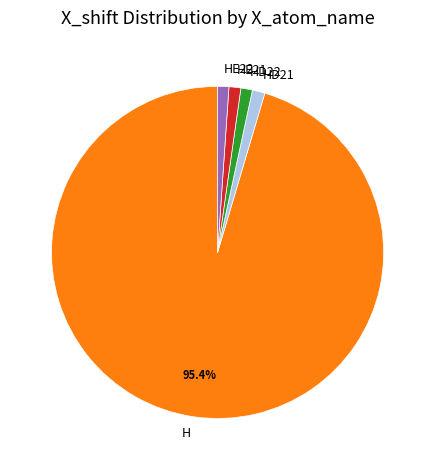

Does HD22 account for over 50% of the chart?

No